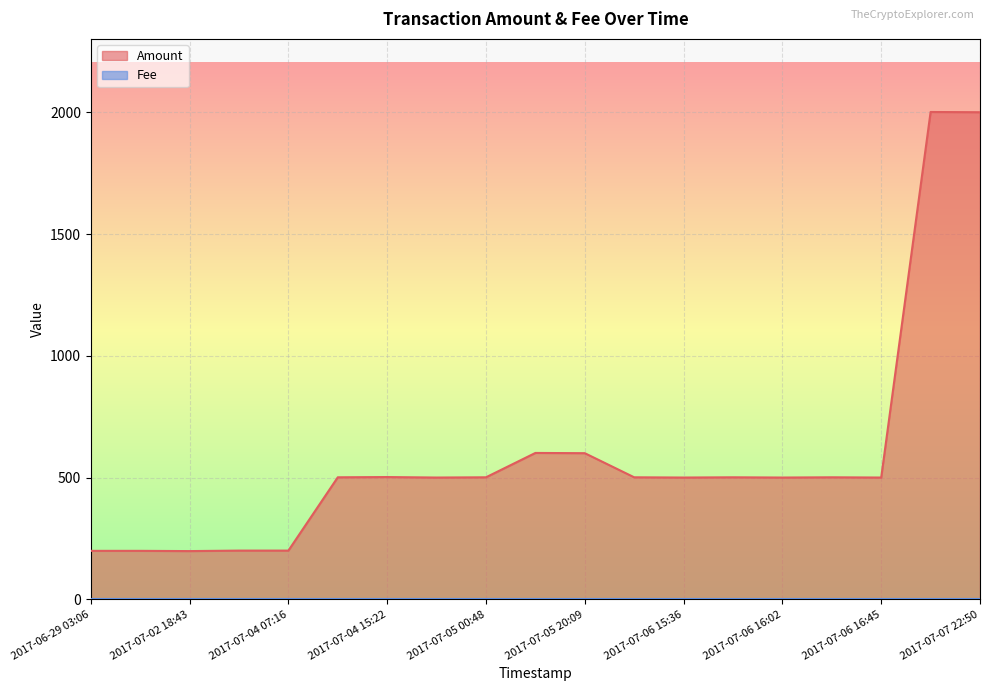

What is the difference between the maximum and minimum values?

1803